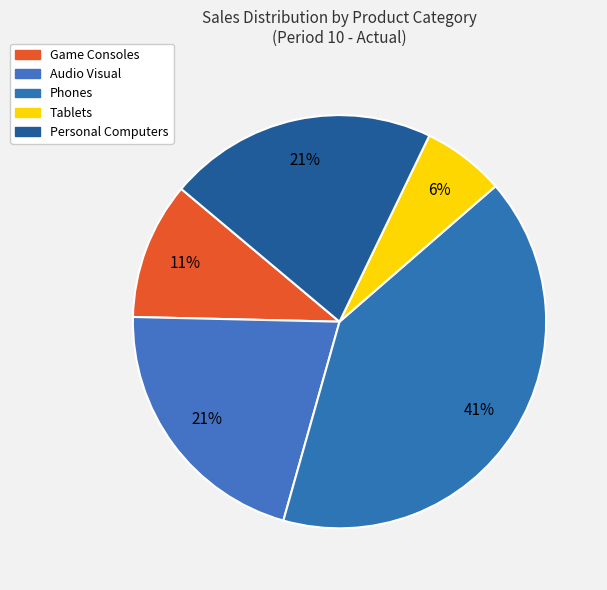

Is it true that Phones is 48% of the pie?

False